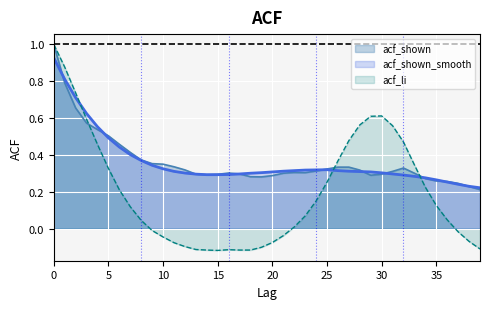

How many acf_shown values are between 0 and 1?

40